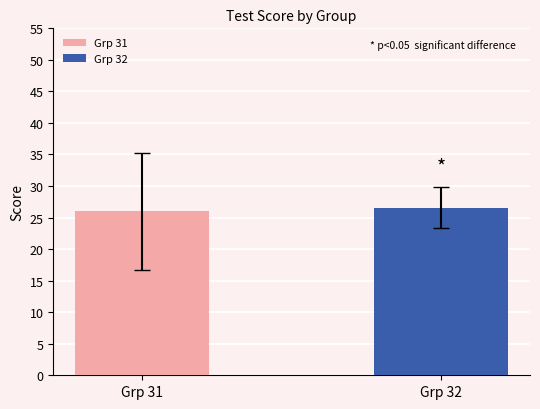

Which series has the largest range (max minus min)?

Grp 31